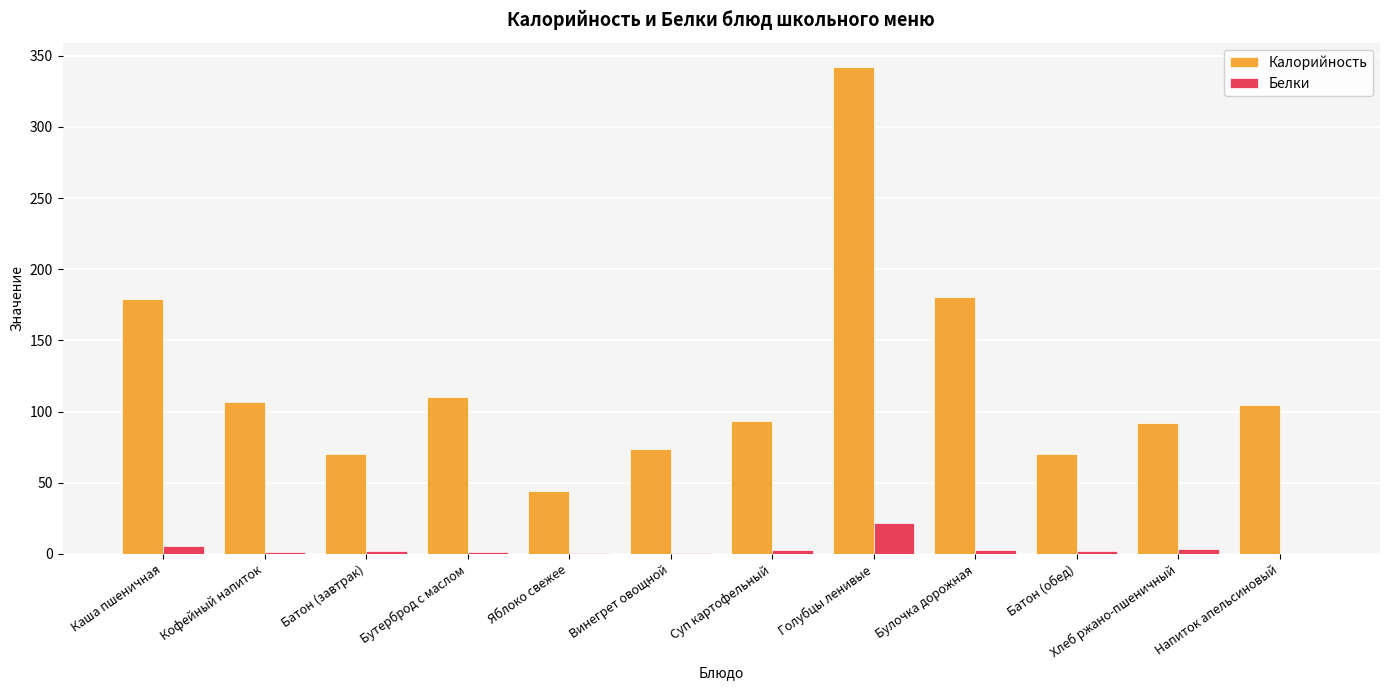

How many data points does each series have?

12